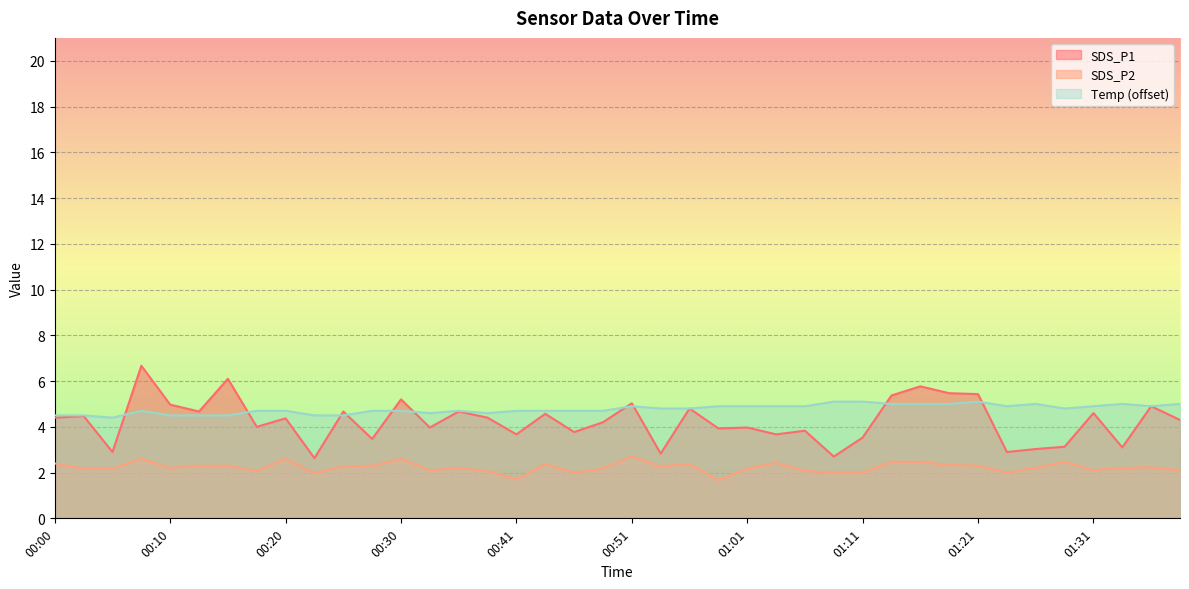

Which series has the largest range (max minus min)?

SDS_P1